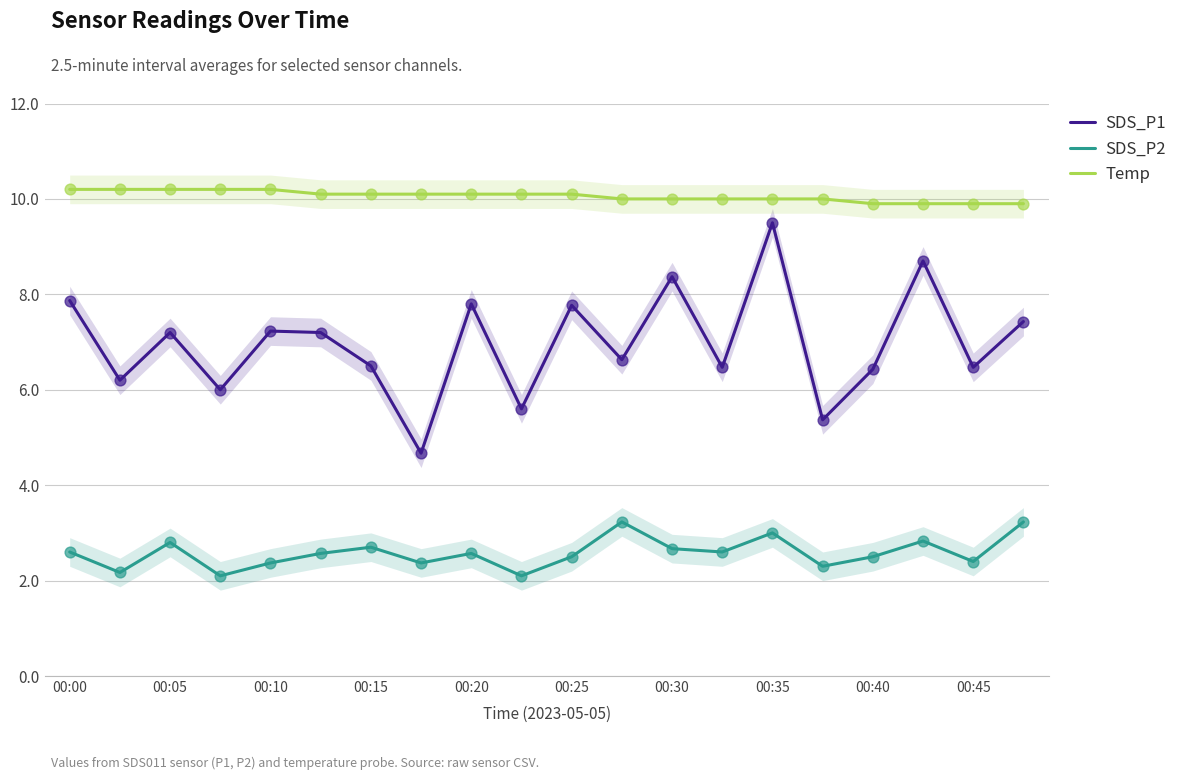

Which series has the largest Y range (max minus min)?

SDS_P1